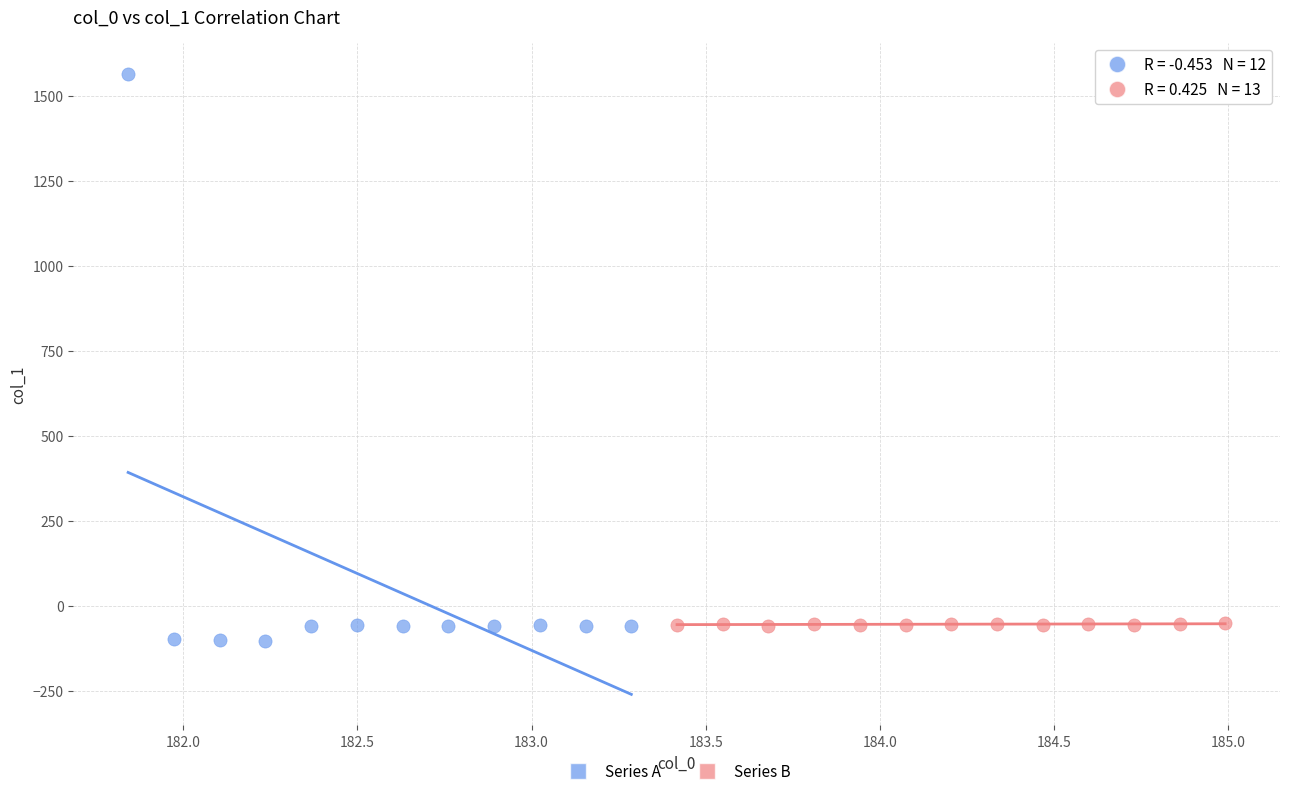

Which series has the widest spread of Y values?

Series A